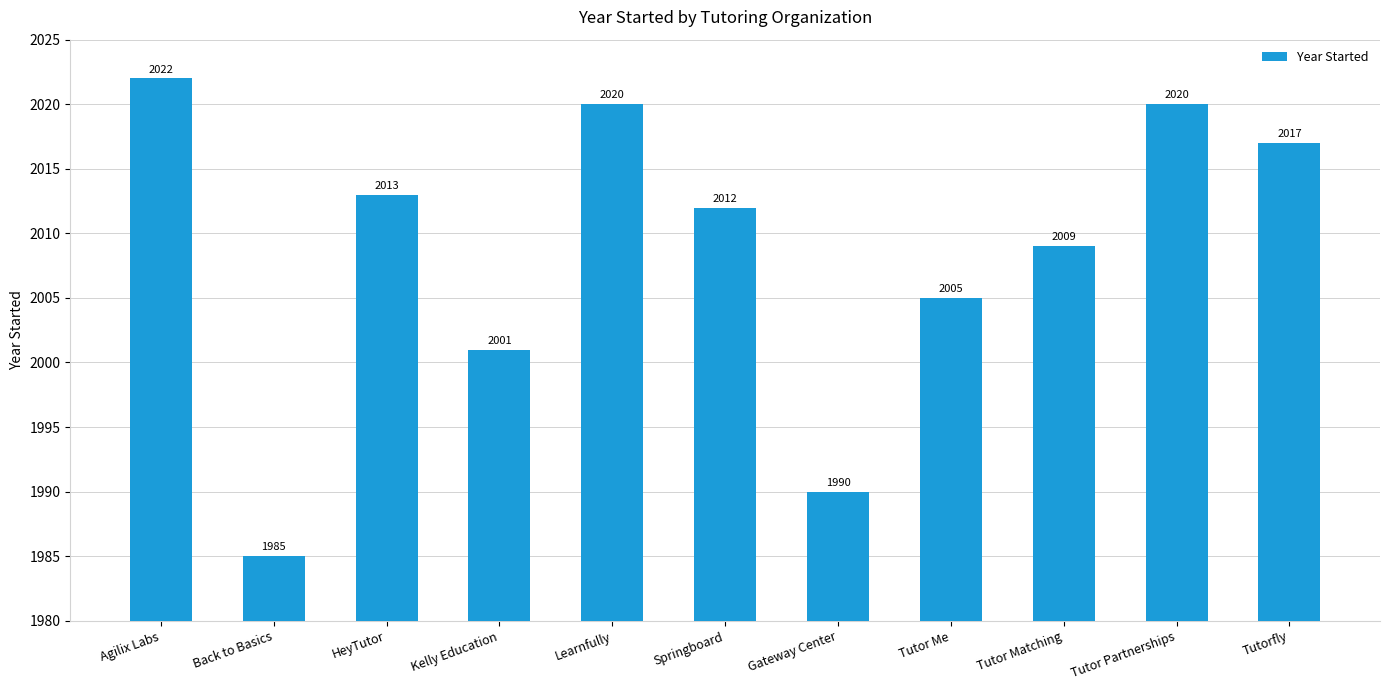

What is the difference between the values at Tutorfly and Back to Basics?

32